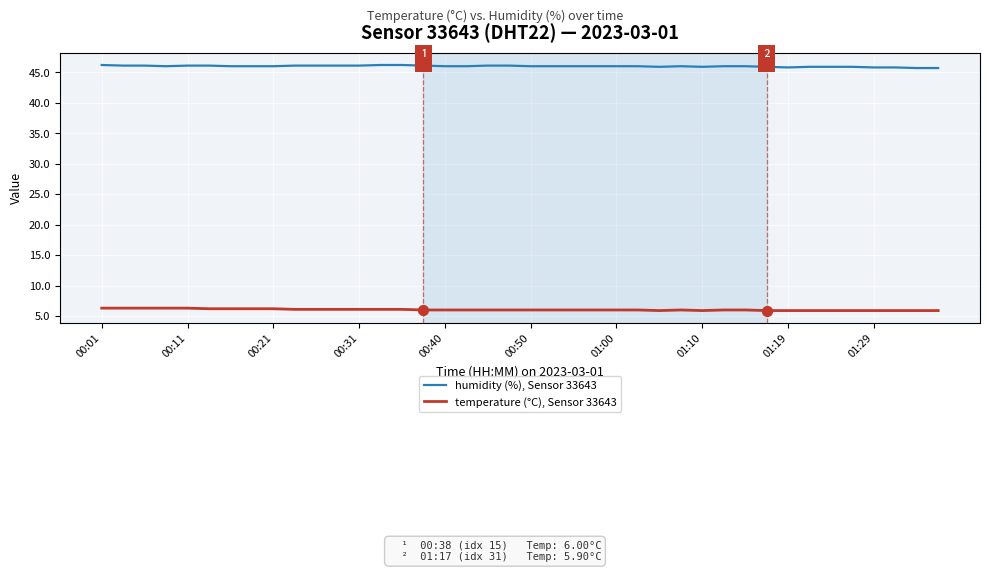

Rank the series by their maximum value, from highest to lowest.

humidity (%), Sensor 33643, temperature (°C), Sensor 33643